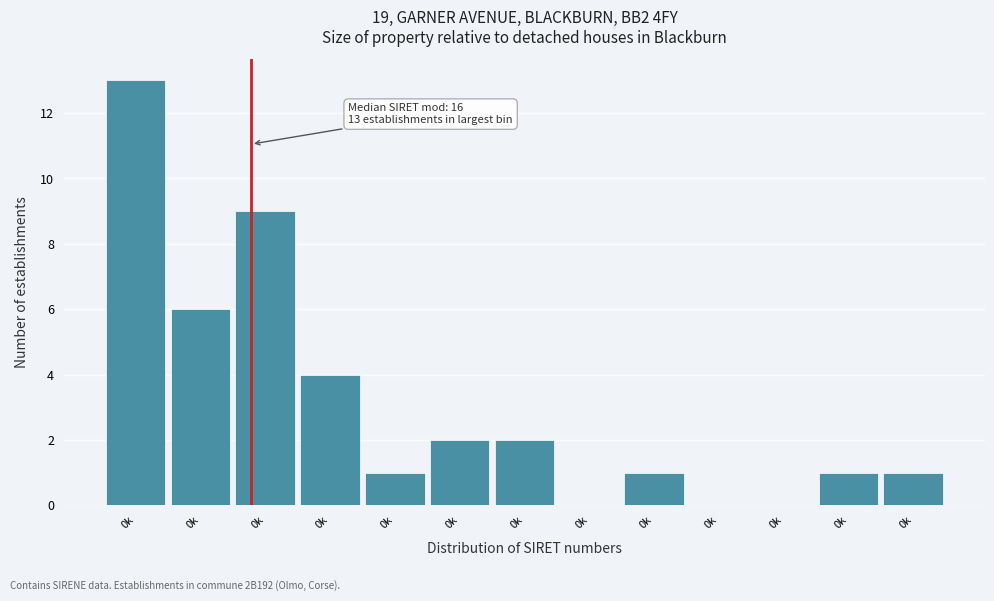

Are the bars horizontal?

No